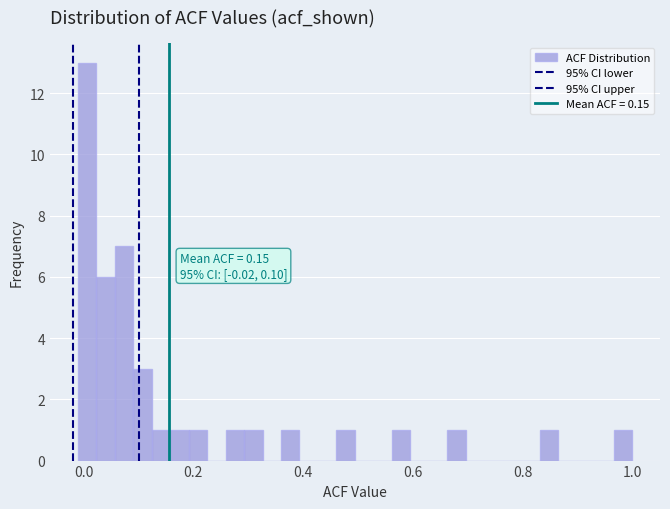

Around what value on the x-axis is the tallest bar? Give the approximate position of its centre, as read against the axis.

0.00